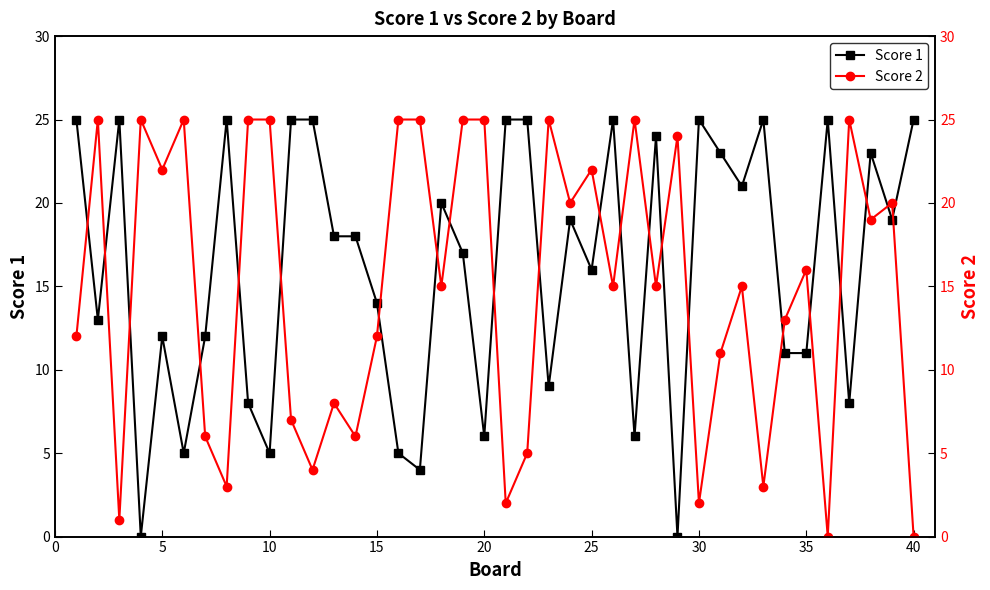

In Score 1, how many points are higher than both neighbors (excluding endpoints)?

11